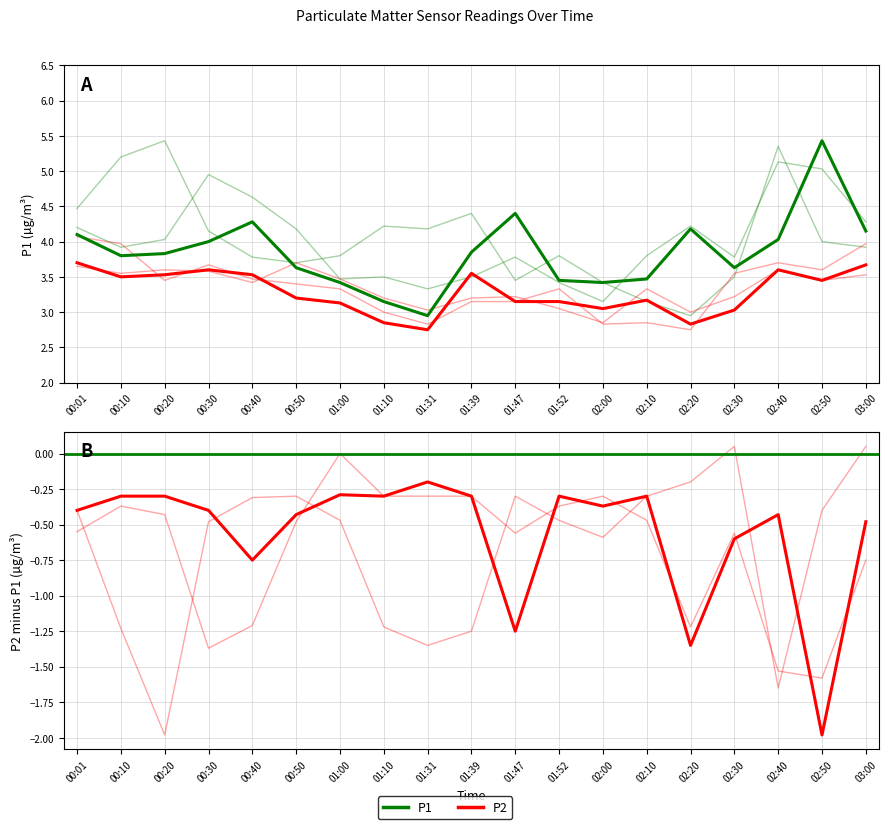

Is it true that P2 equals 3.5 at 02:50?

True